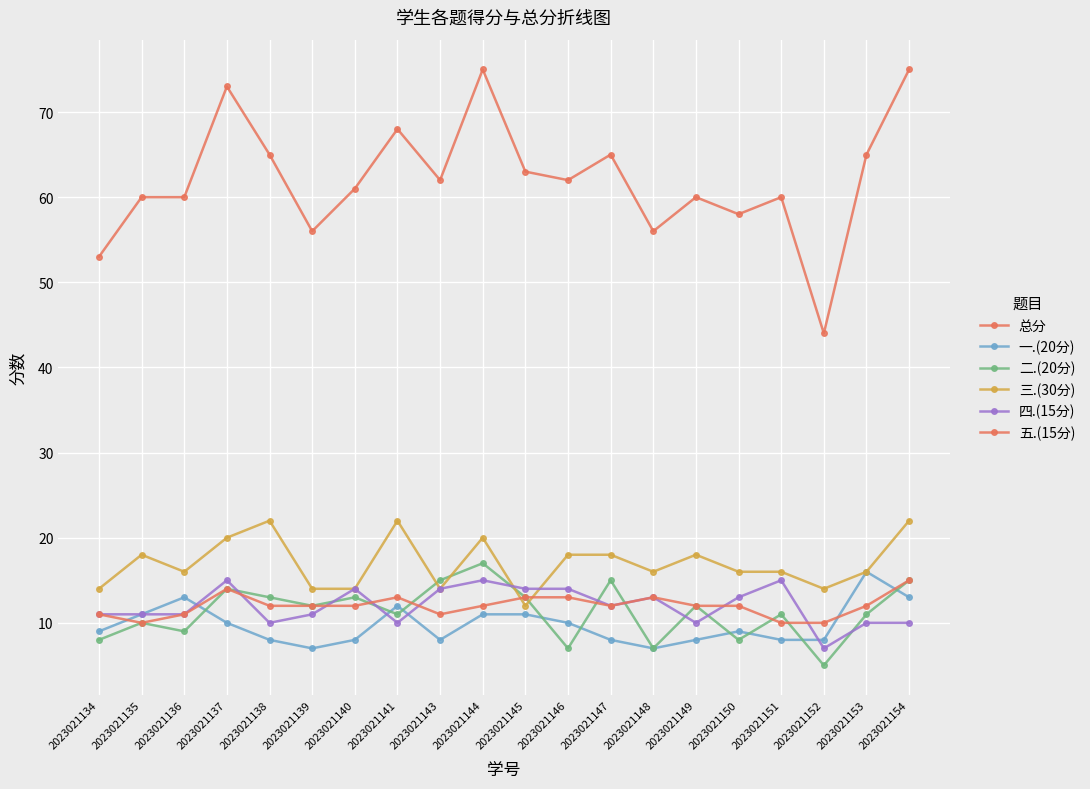

At which label does 二.(20分) reach its peak?

2023021144